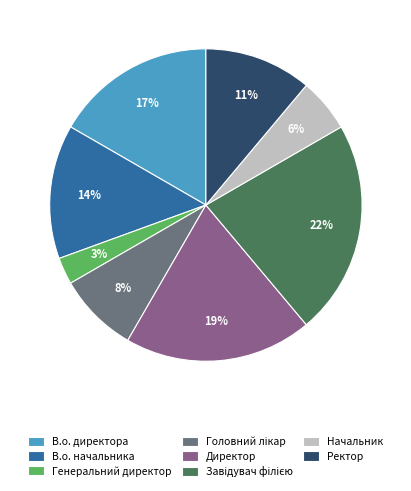

To the nearest percent, what is the difference between the largest and smallest slice percentages?

19%